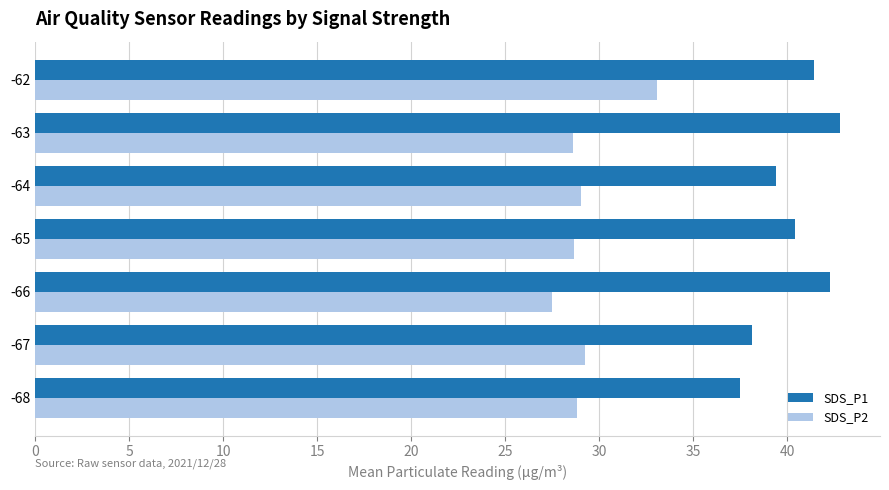

What is the sum of the SDS_P2 values at -65 and -68?

57.5